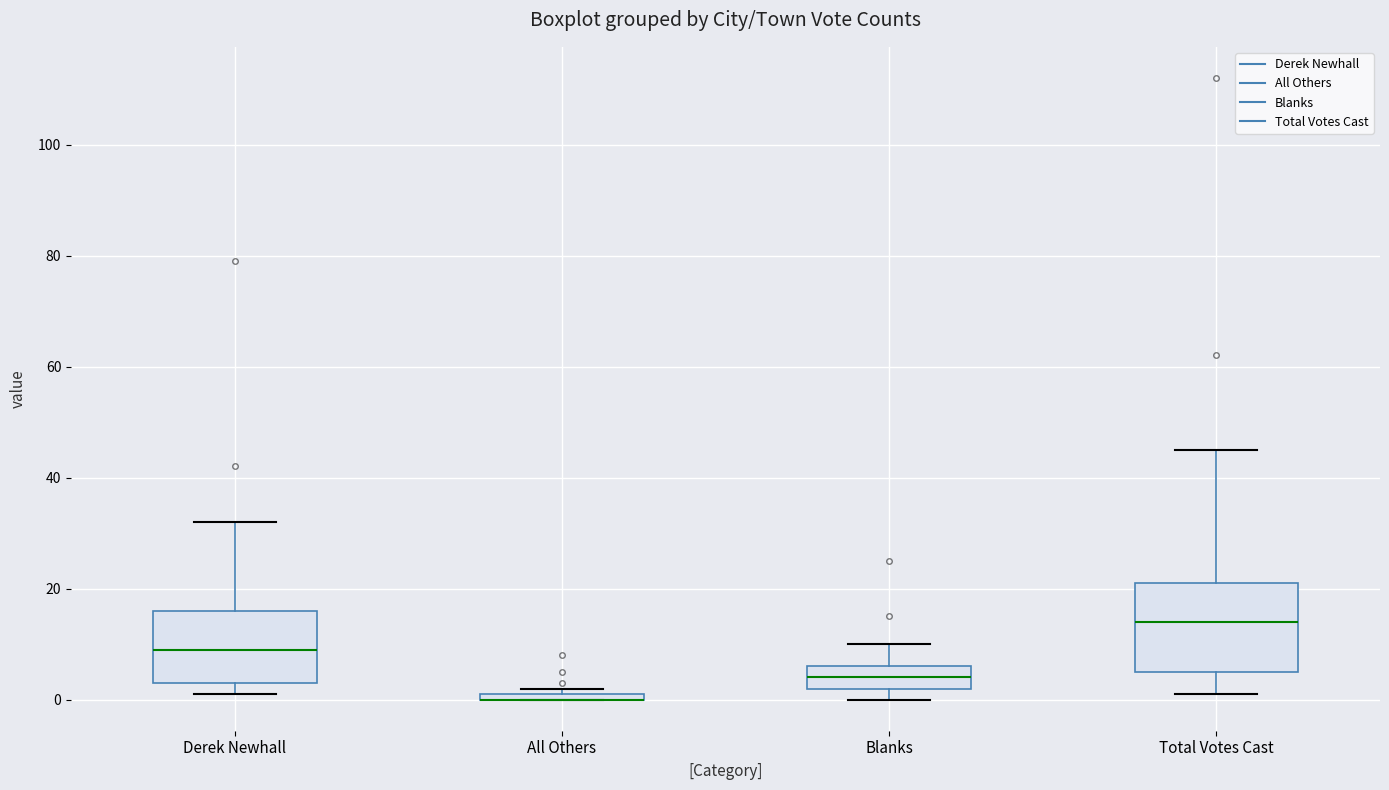

Comparing the boxes themselves (not the whiskers), which one is the tallest?

Total Votes Cast